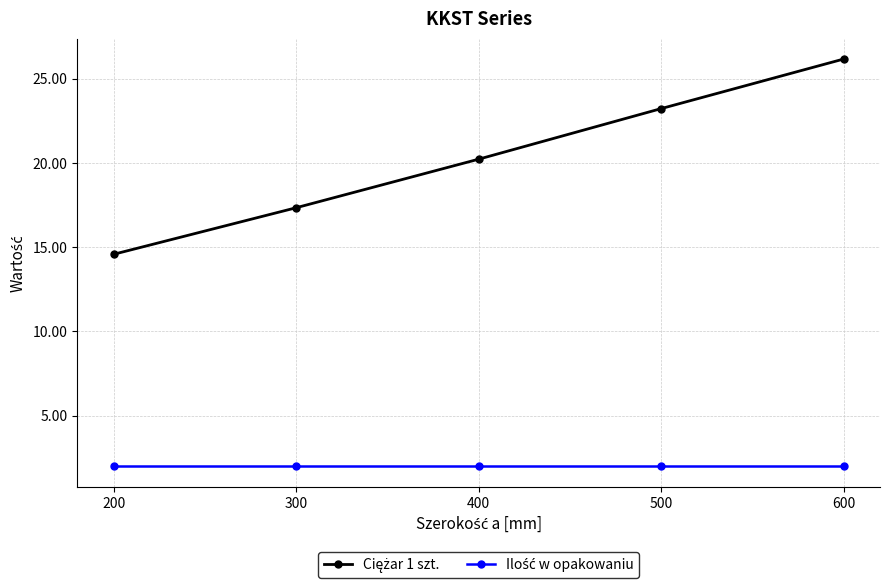

At which category is the sum across all series the highest?

600